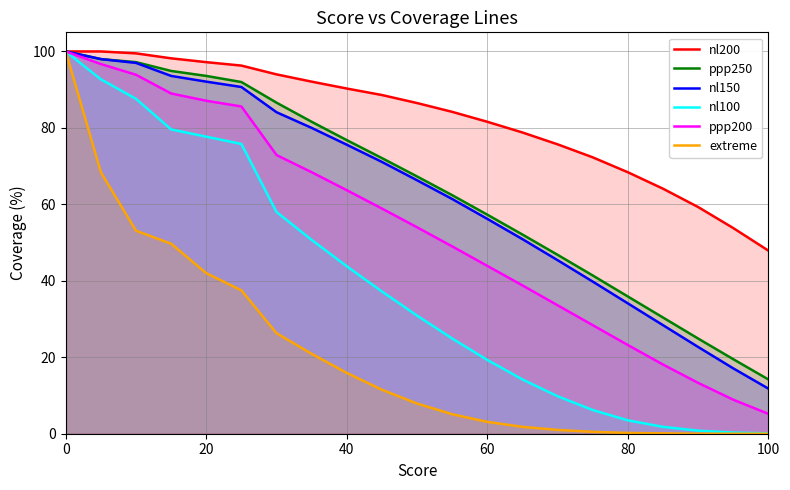

True or false: nl150 has more than 1 points higher than both neighbors.

False